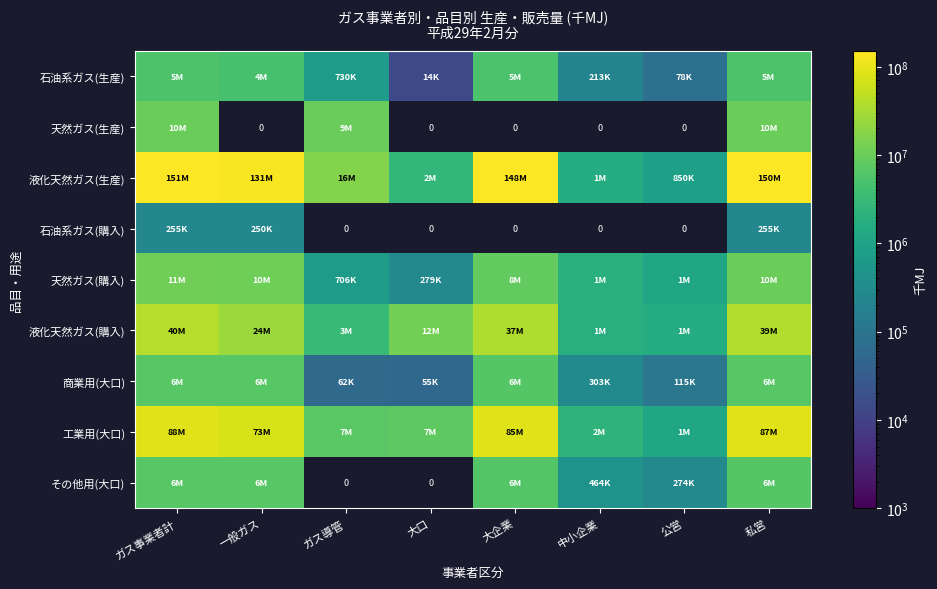

What is the difference between the 液化天然ガス(購入) values at 大口 and 中小企業?

10991326.0